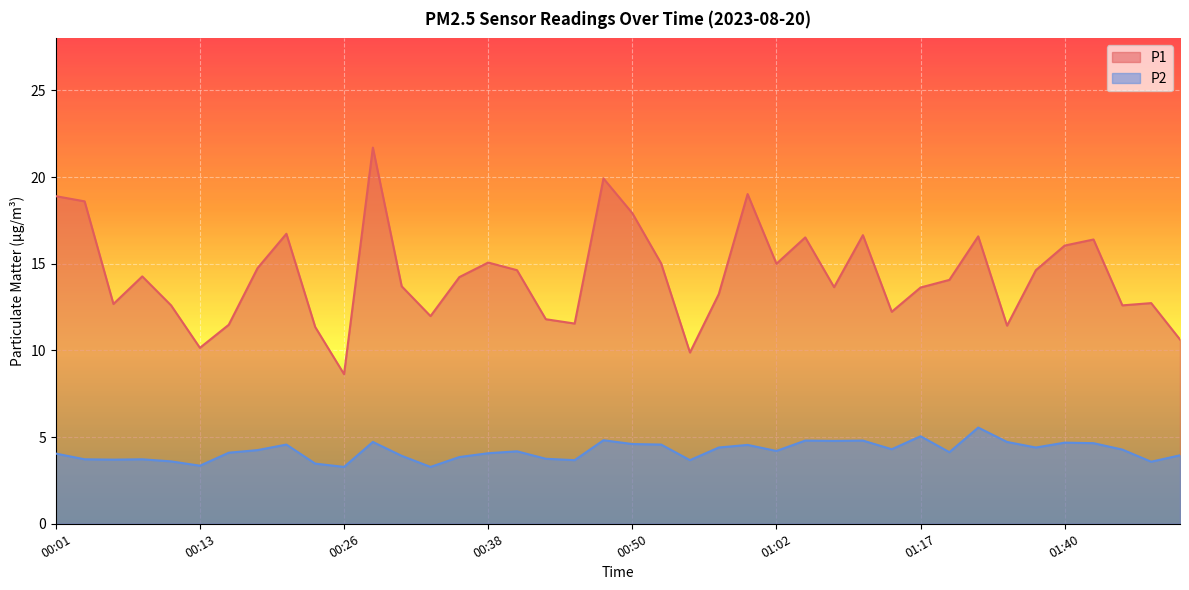

Where is P2 nearest to the value 4?

00:01